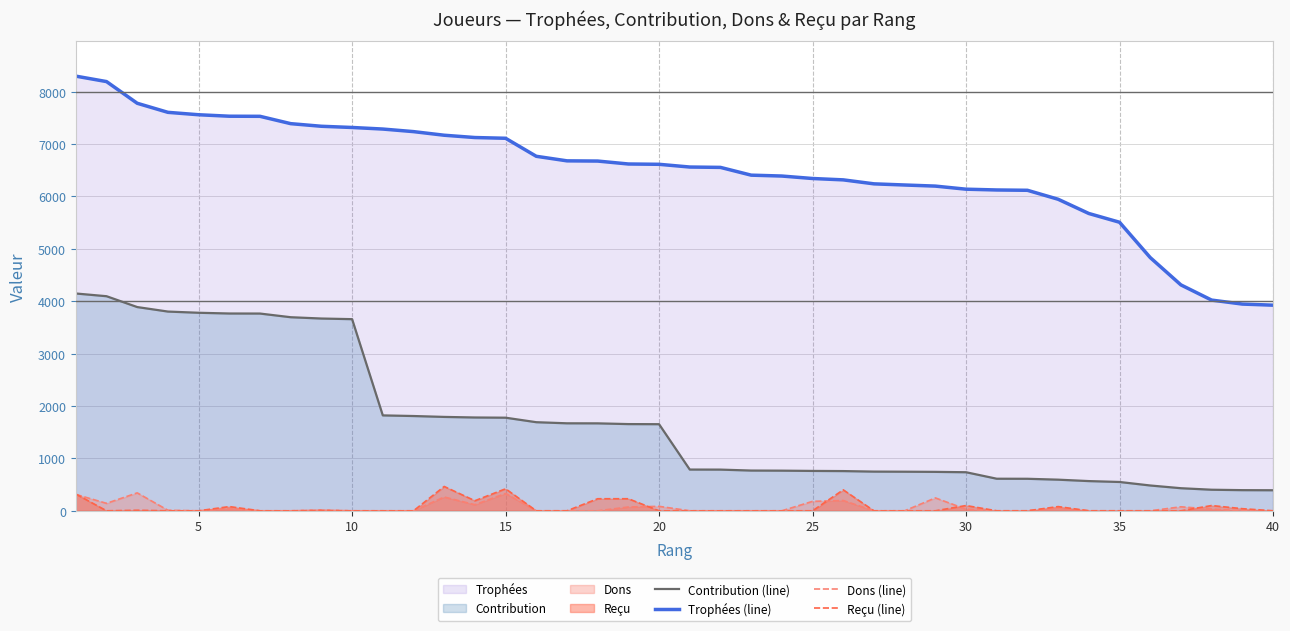

Which series has the largest range (max minus min)?

Trophées (line)